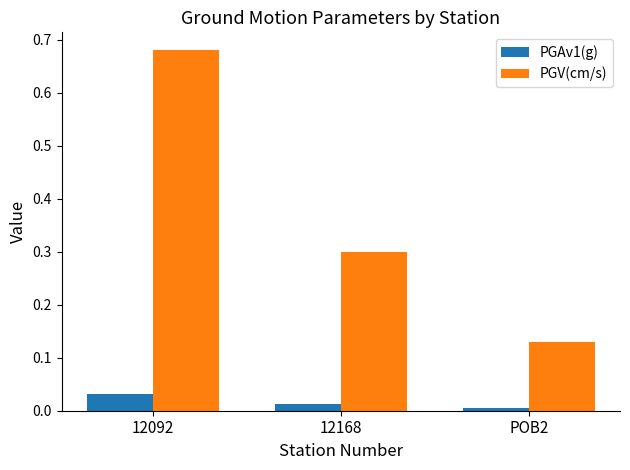

List the series in order of their overall mean, lowest first.

PGAv1(g), PGV(cm/s)